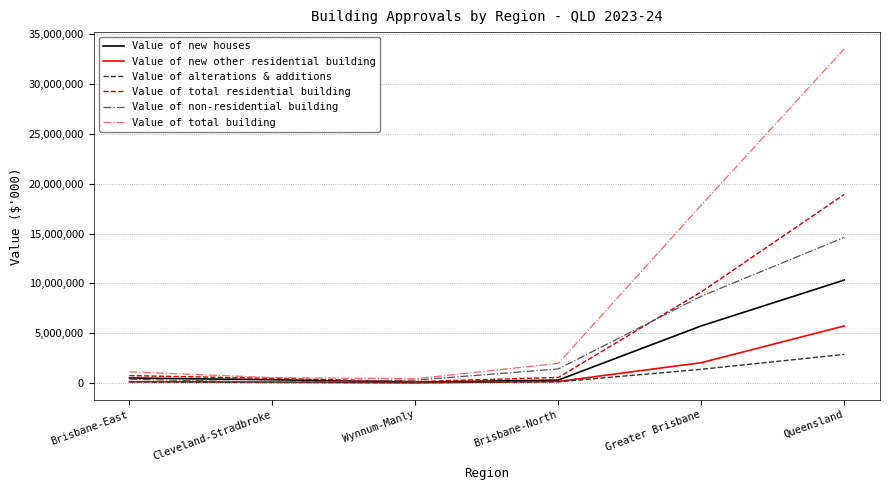

What is the minimum value shown in the chart?

12590.0